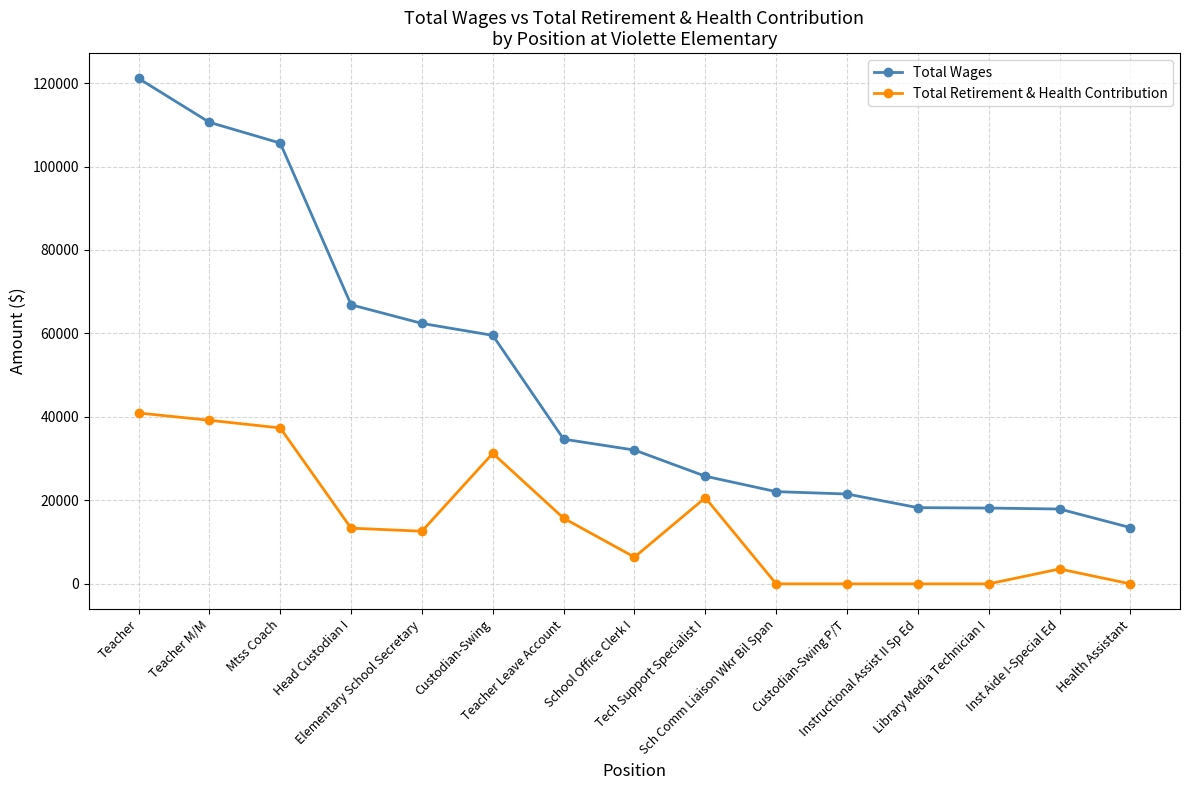

What is the total value across all series at Library Media Technician I?

18166